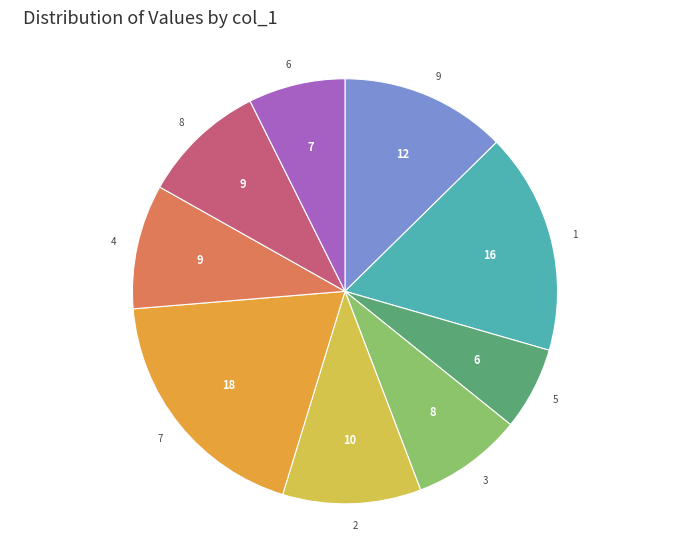

How many segments does this pie chart have?

9